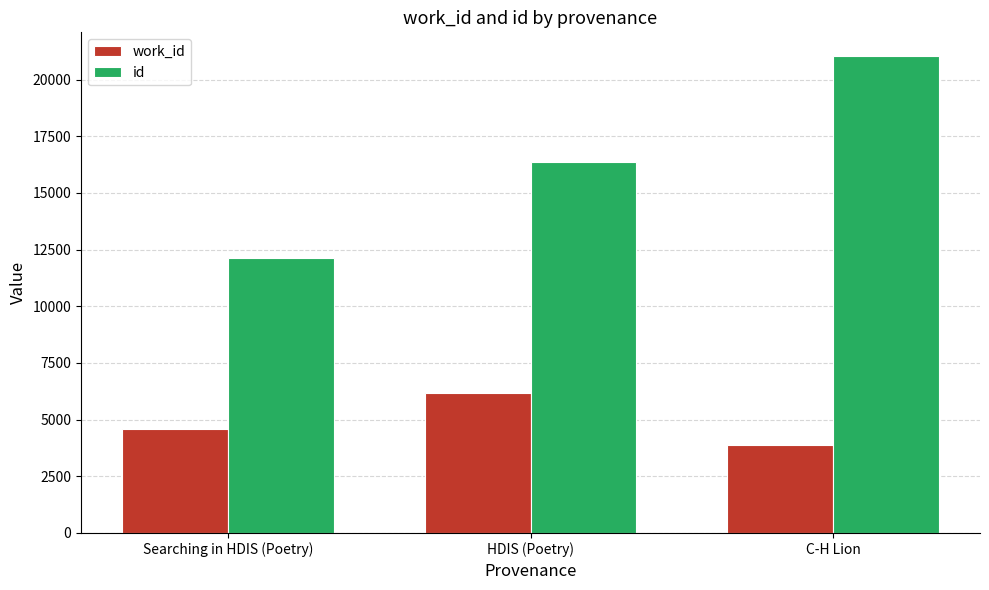

What are all the series names shown in the legend?

work_id, id